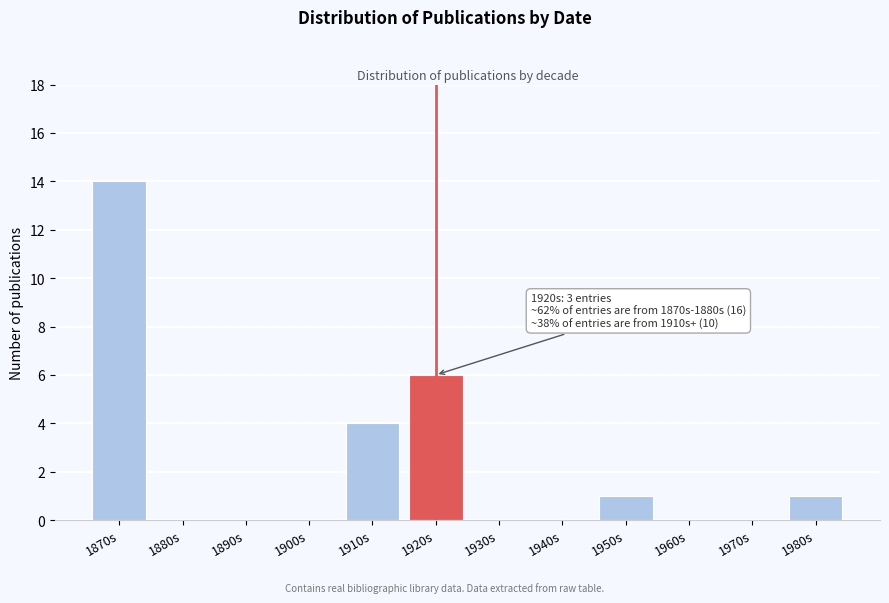

Reading left to right, list all the values displayed in this chart.

1870s=14	1880s=0	1890s=0	1900s=0	1910s=4	1920s=6	1930s=0	1940s=0	1950s=1	1960s=0	1970s=0	1980s=1